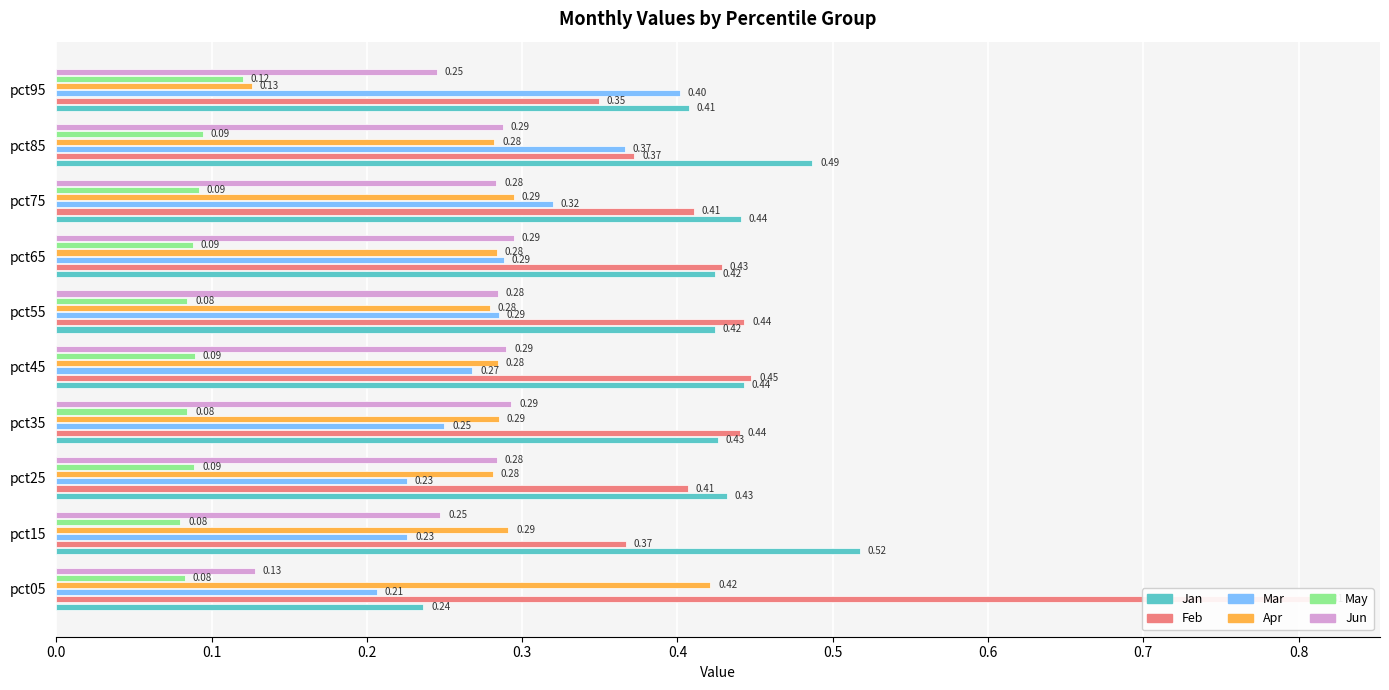

The Feb series shows 0.5 at pct85. True or false?

False